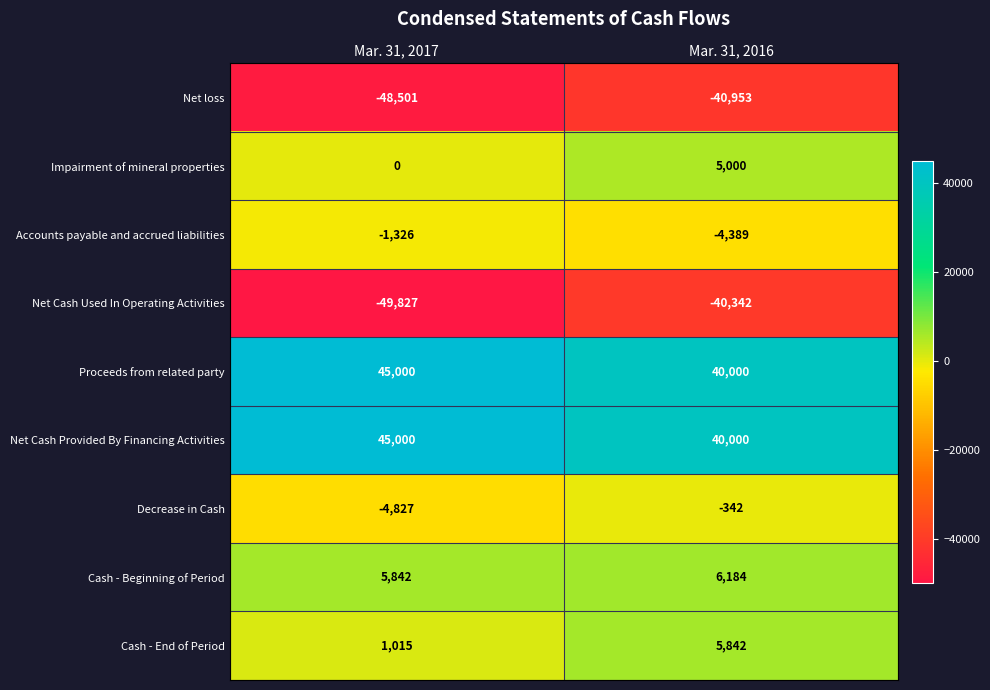

At which category is the sum across all series the highest?

Mar. 31, 2016